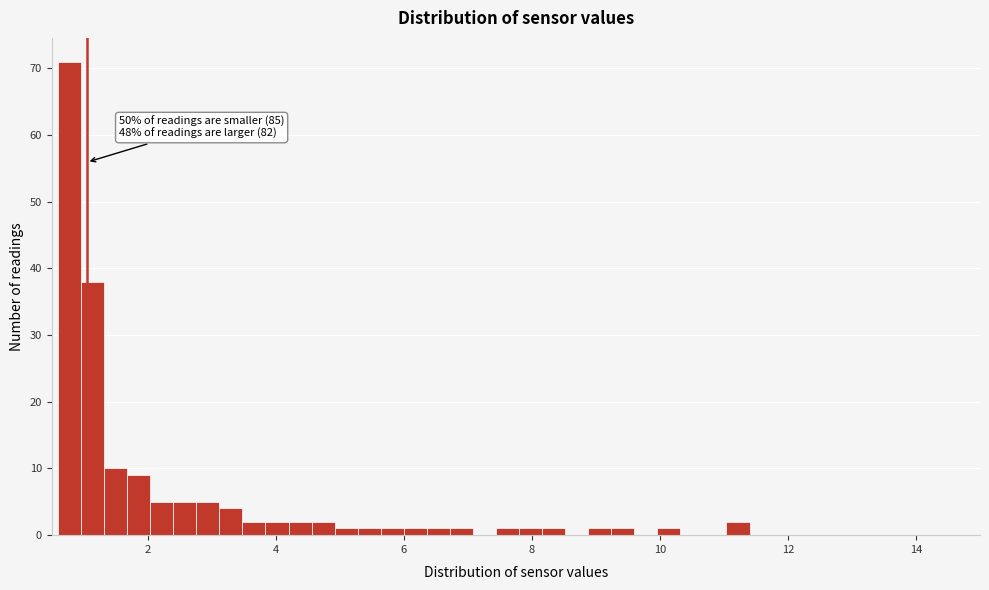

Read against the x-axis, roughly where is the centre of the tallest bar?

0.8